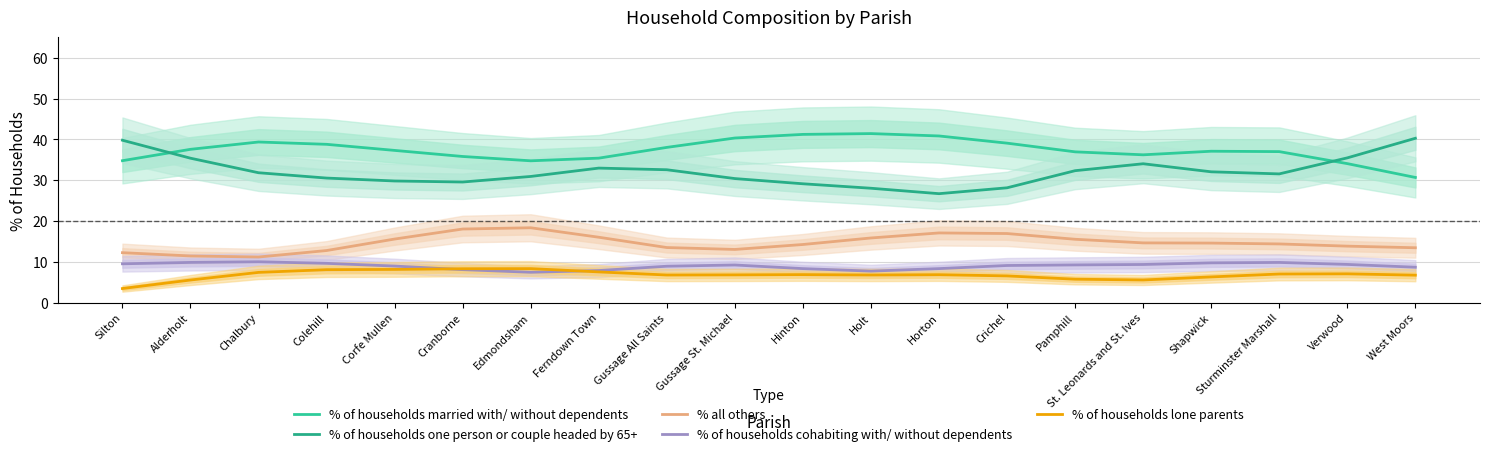

What is the sum of the % of households one person or couple headed by 65+ values at Gussage All Saints and Holt?

60.7